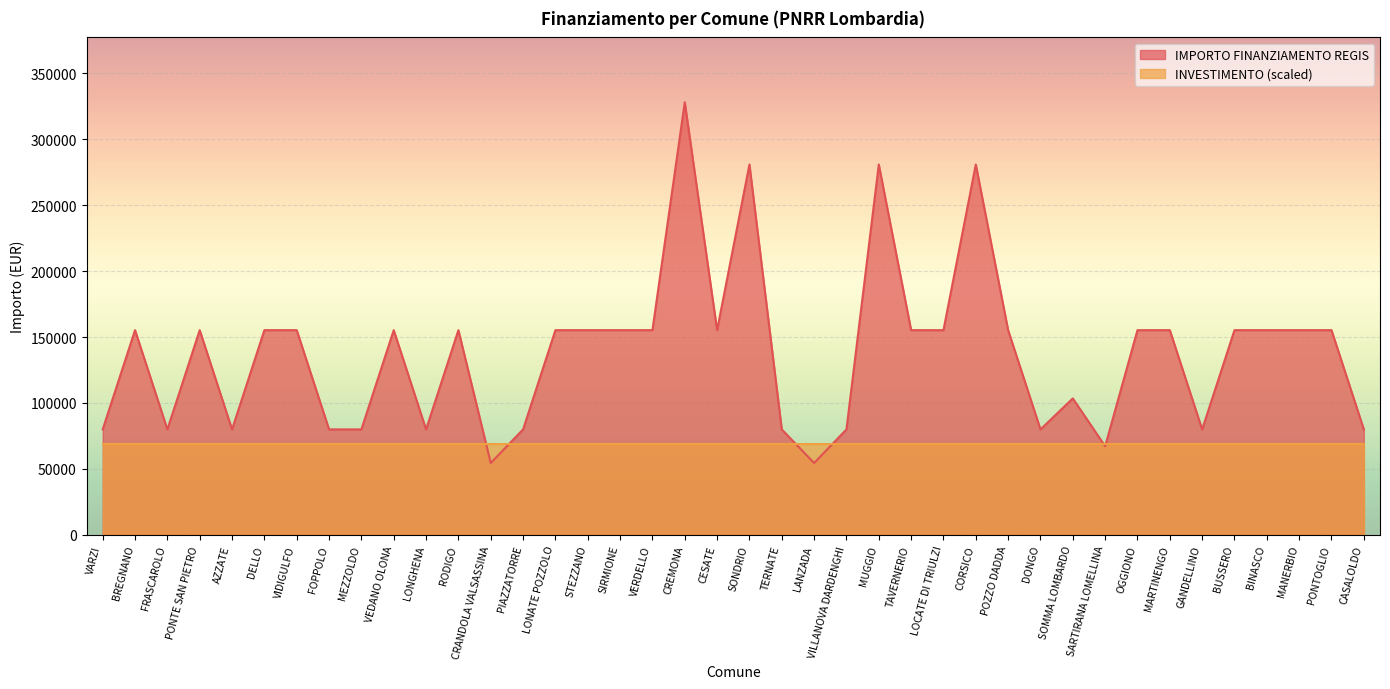

What is the change in value from TERNATE to SARTIRANA LOMELLINA?

-12755